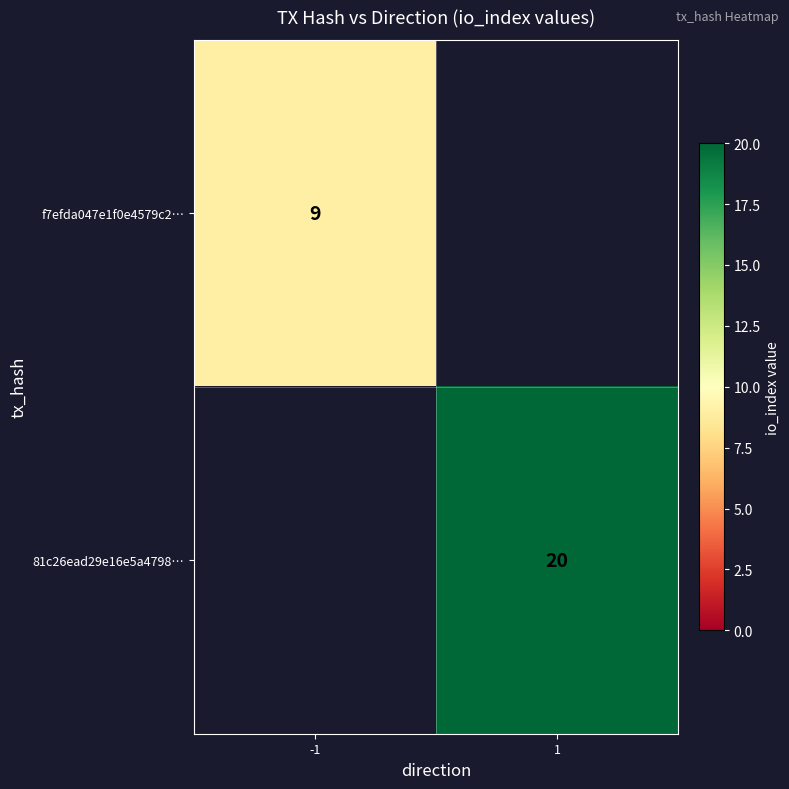

Is it true that f7efda047e1f0e4579c2… equals 9 at -1?

True